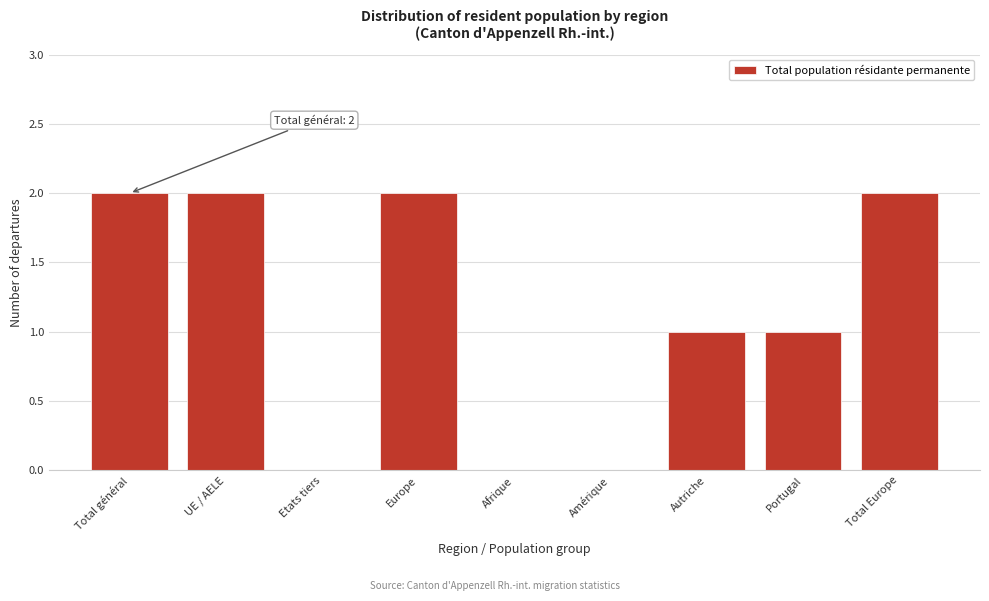

Reading left to right, what are all the values shown in this chart?

Total général=2	UE / AELE=2	Etats tiers=0	Europe=2	Afrique=0	Amérique=0	Autriche=1	Portugal=1	Total Europe=2